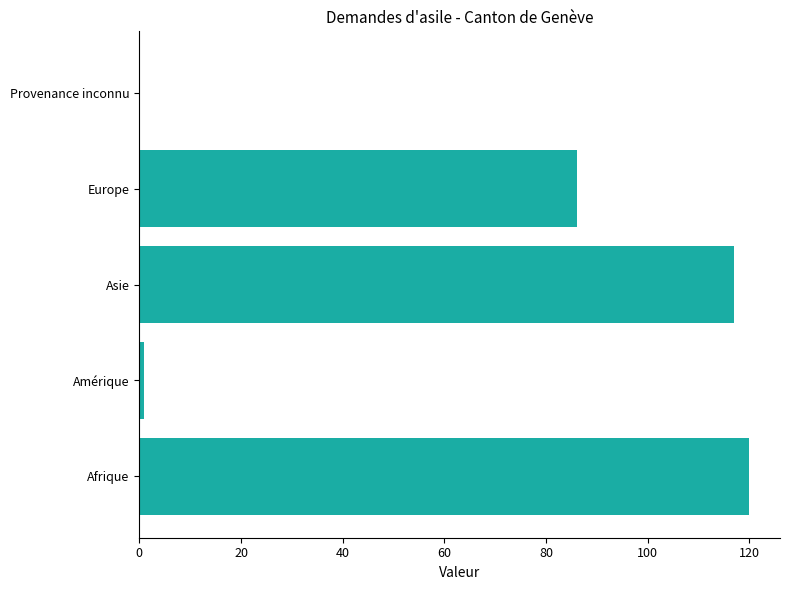

What is the change in value from Afrique to Europe?

-34